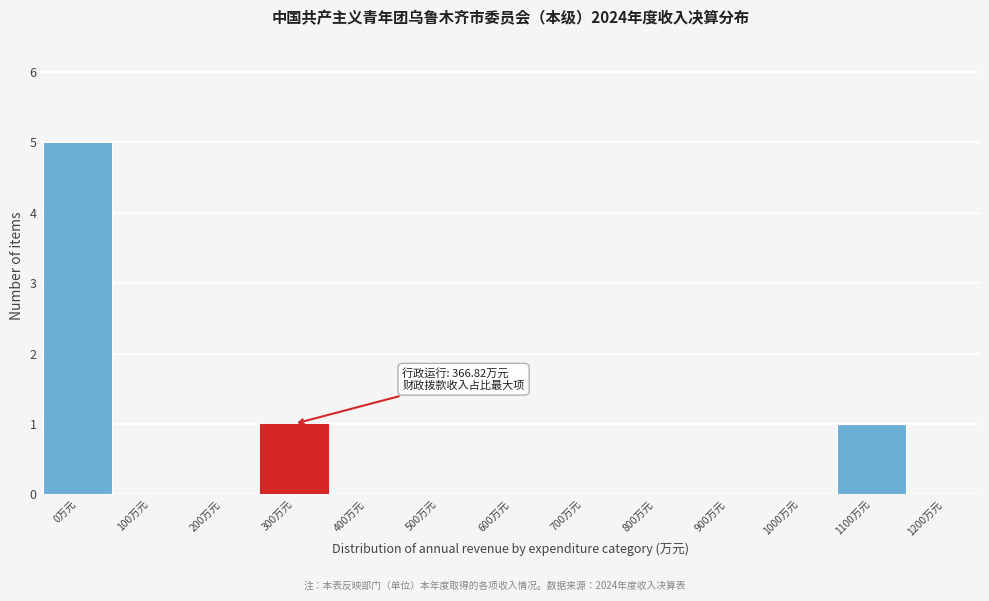

Reading left to right, what are all the values shown in this chart?

0万元=5	100万元=0	200万元=0	300万元=1	400万元=0	500万元=0	600万元=0	700万元=0	800万元=0	900万元=0	1000万元=0	1100万元=1	1200万元=0